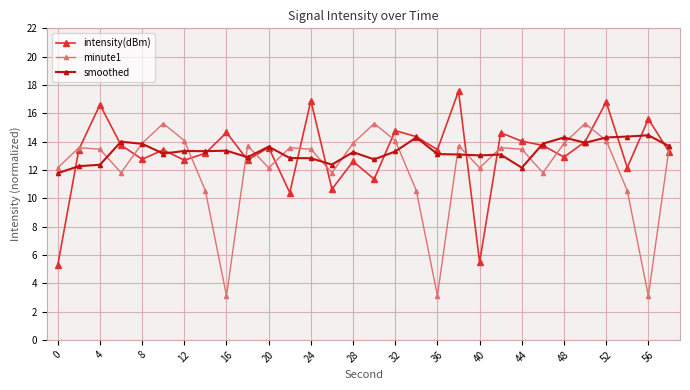

What is the value of the intensity(dBm) point at the 17th from the left?

14.8